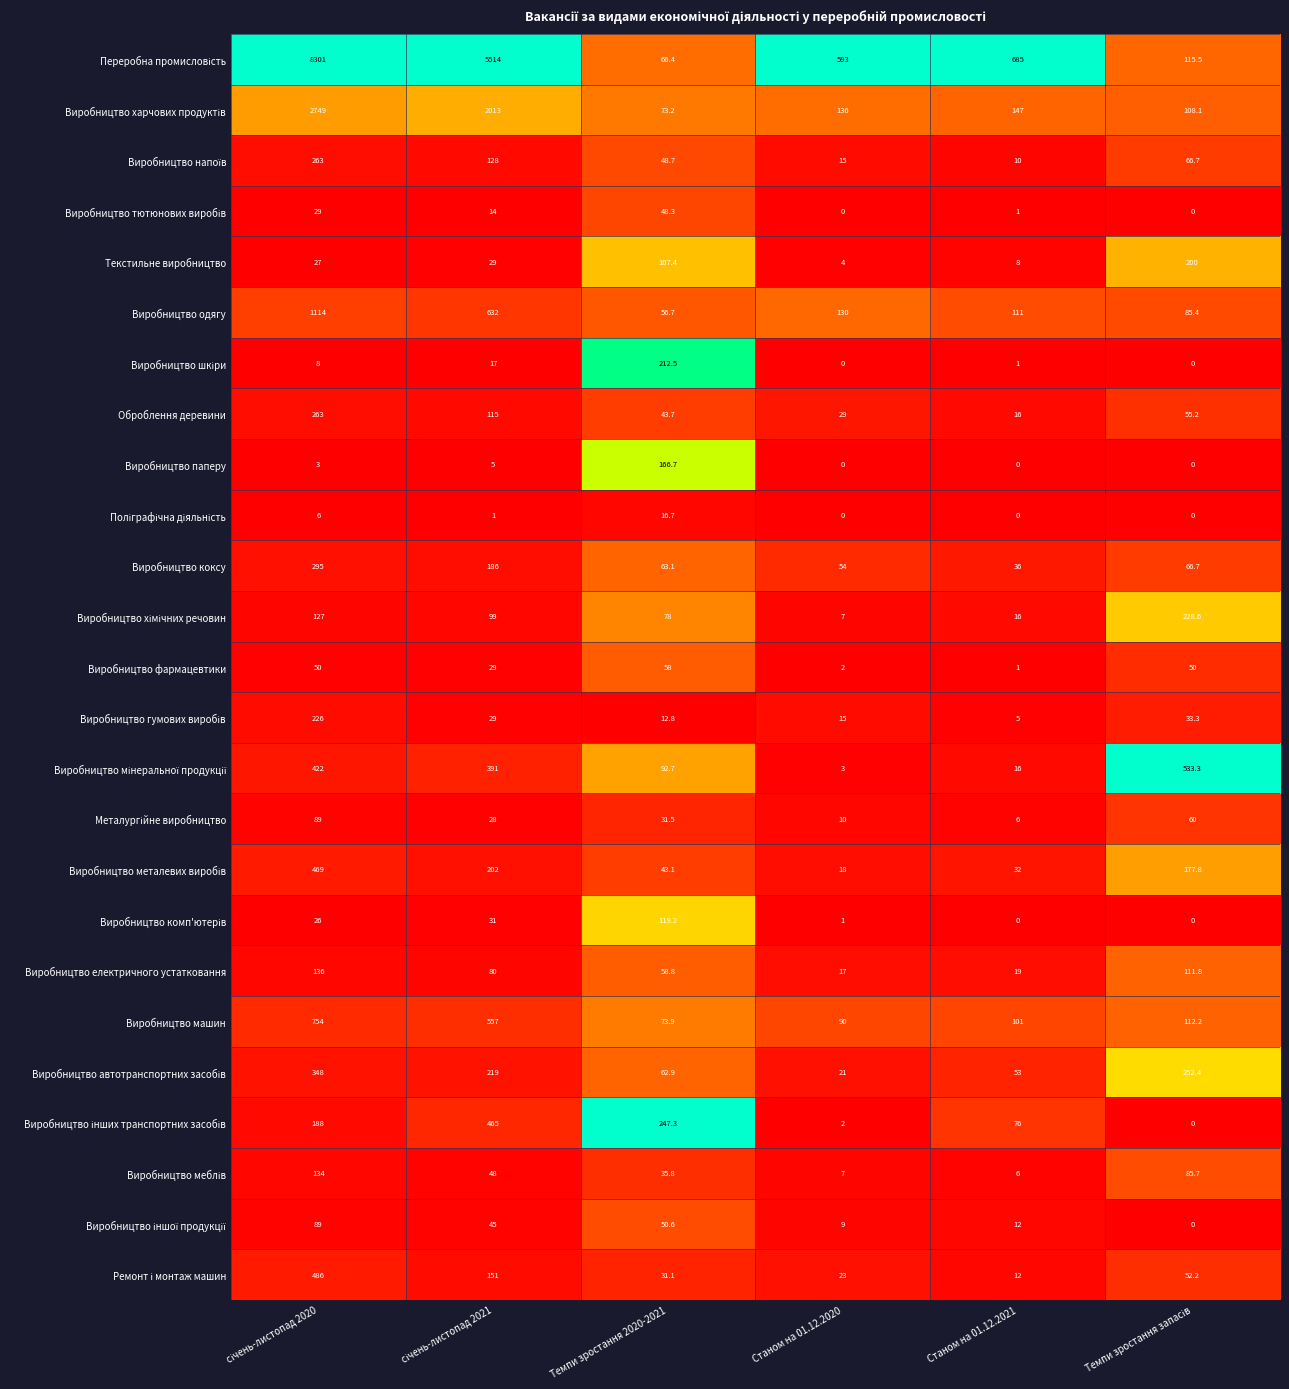

What is the maximum value shown in the chart?

8301.0